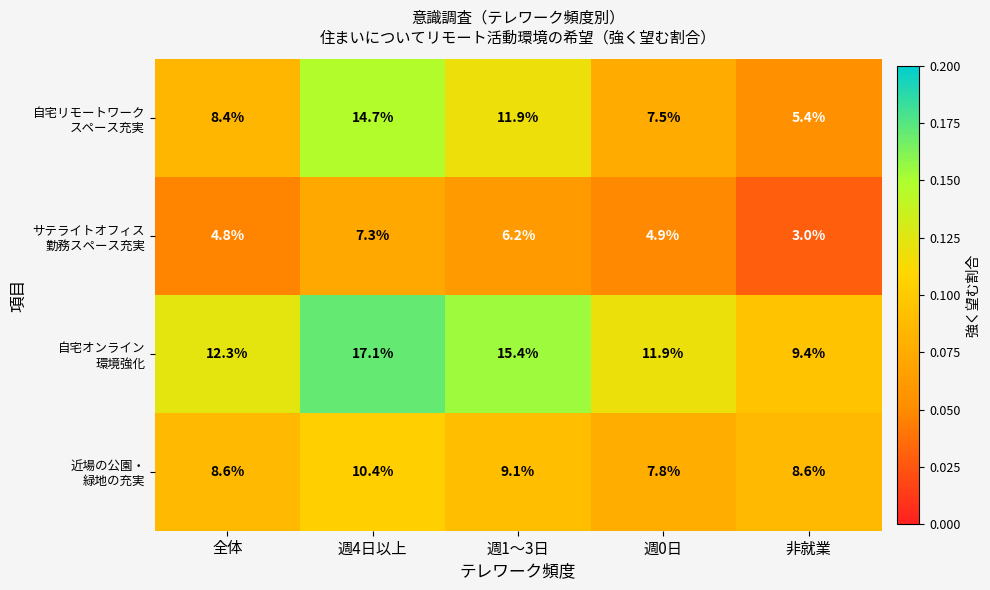

What is the difference between the highest and lowest values at 全体?

7.5